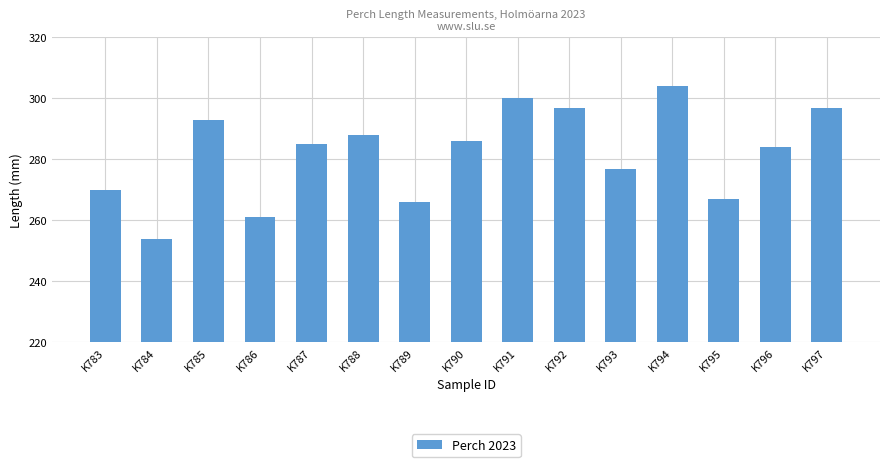

Where does the data first go above 285?

K785